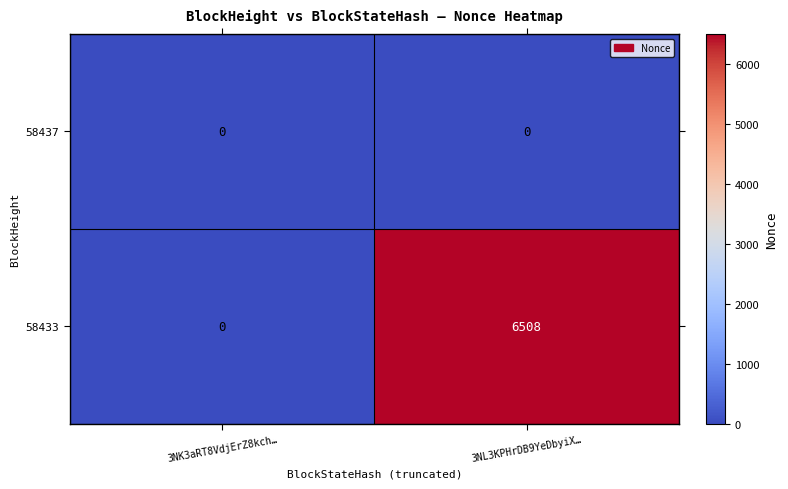

Which series has the widest spread of values?

58433